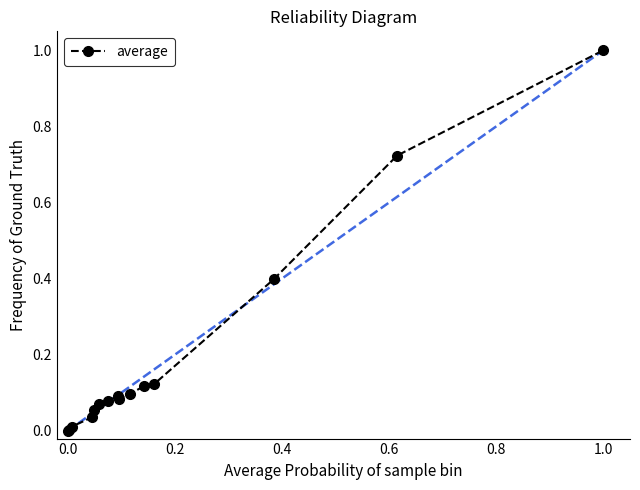

What is the sum of all values?

2.9